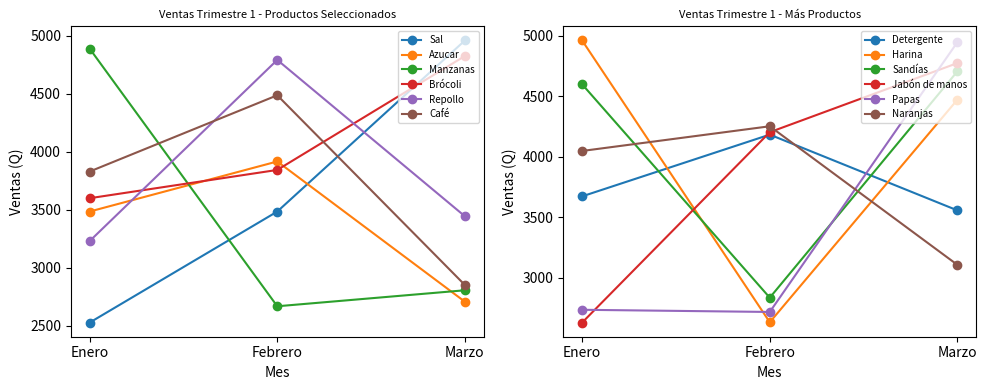

What is the difference between the maximum and second lowest values in the Repollo series?

1349